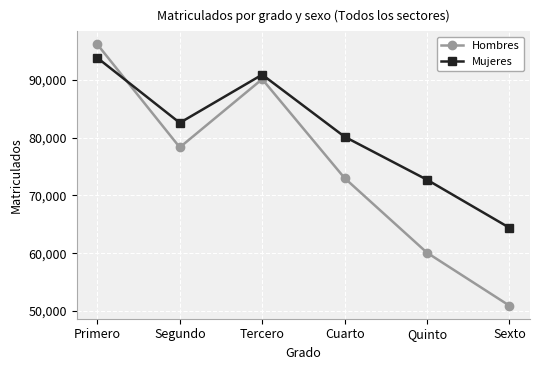

What is the value of the Hombres point at the 6th from the left?

50937